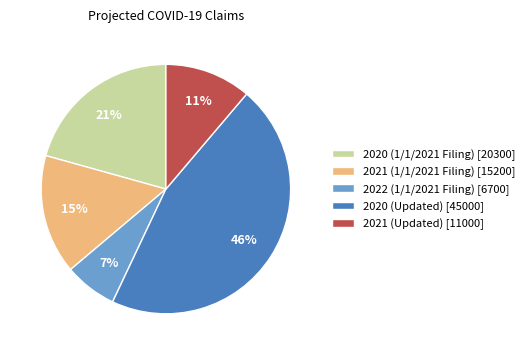

To the nearest percent, what portion does 2022 (1/1/2021 Filing) represent?

7%